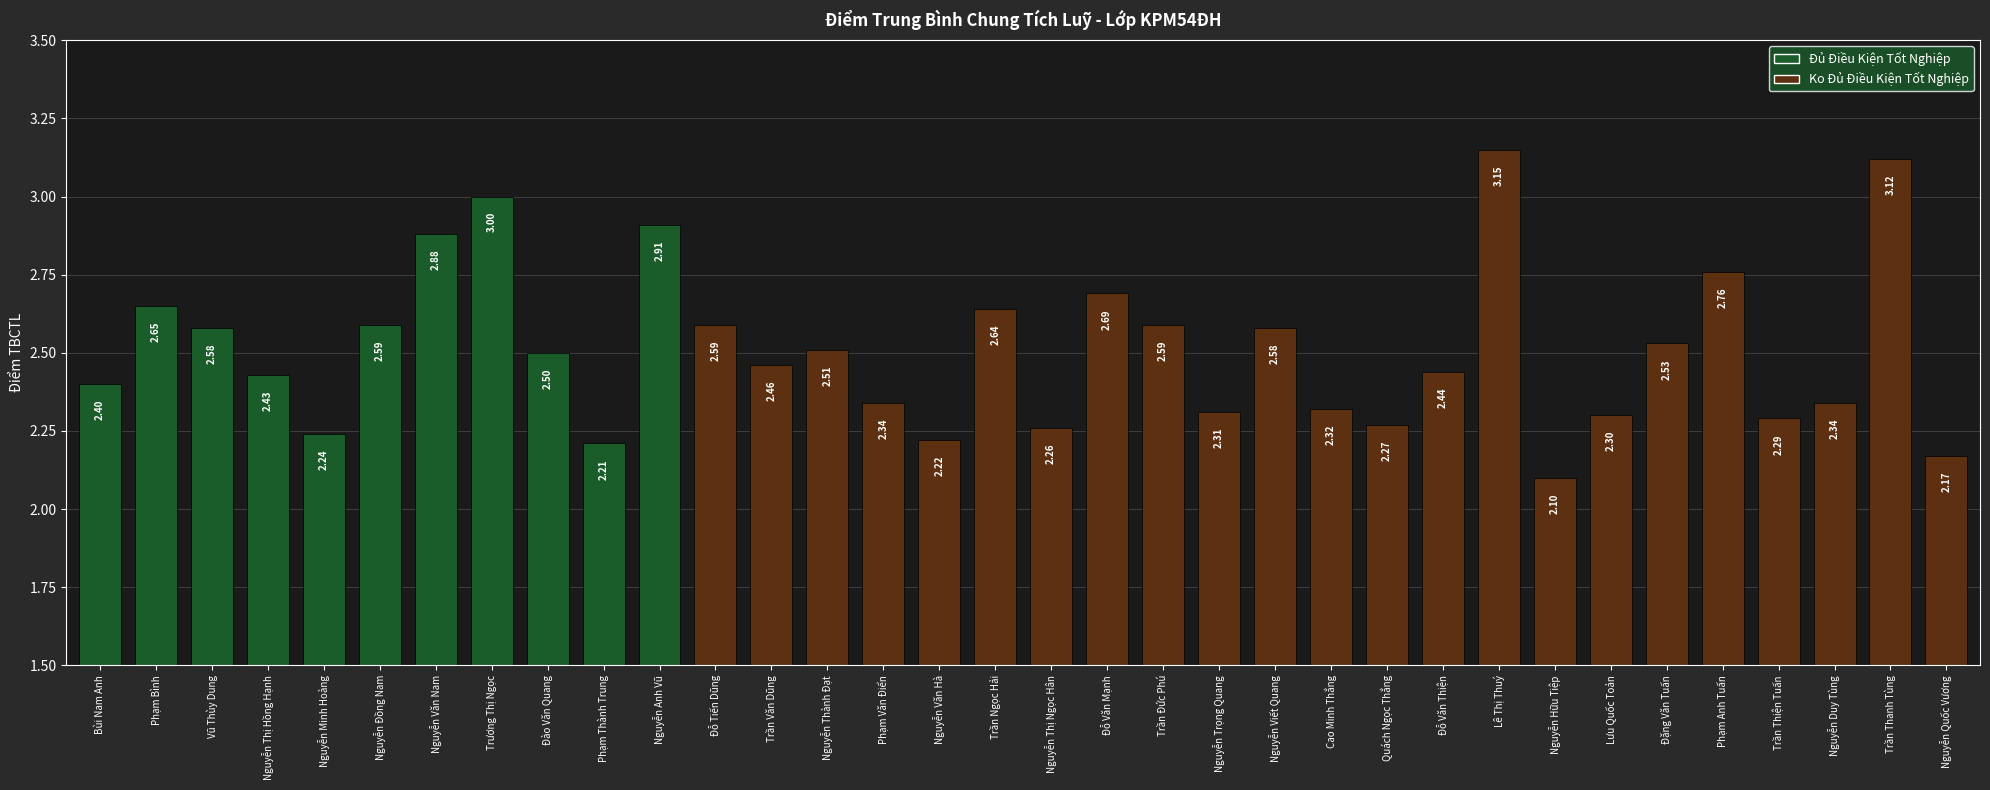

What is the label of the 13th bar from the right?

Nguyễn Viết Quang